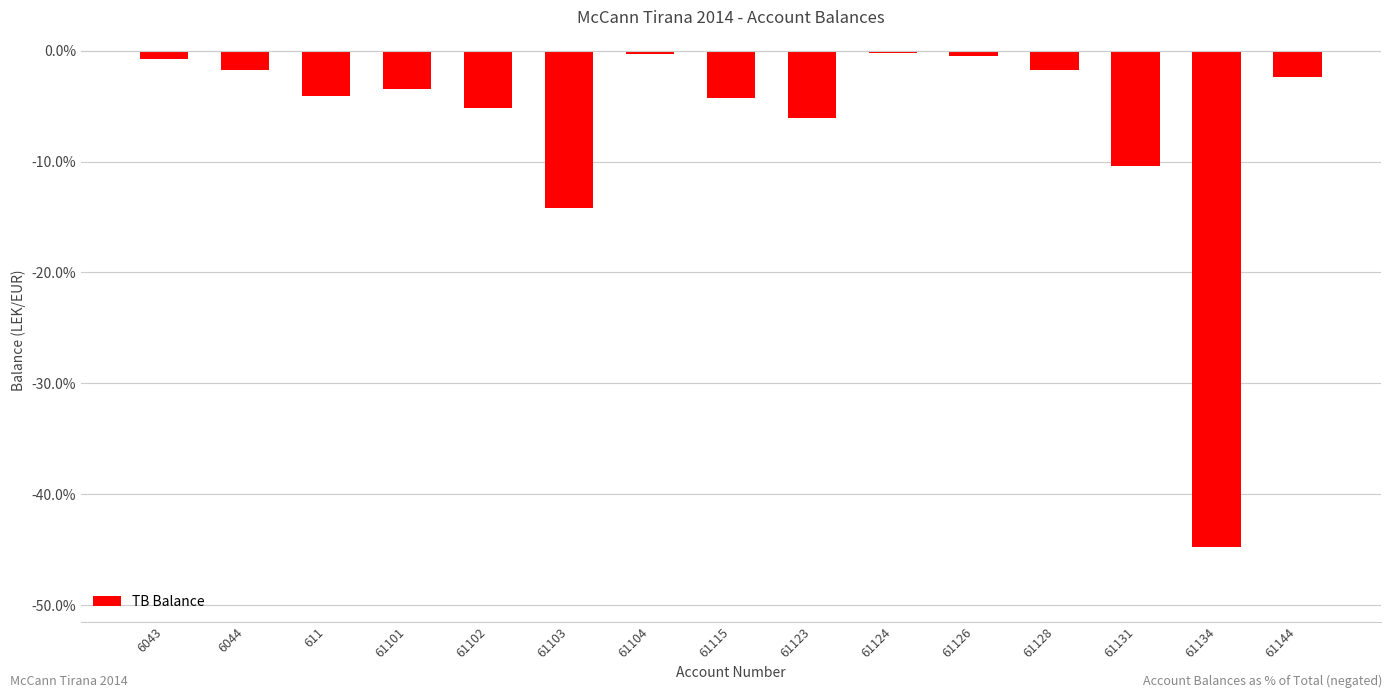

What is the maximum value shown in the chart?

-0.2